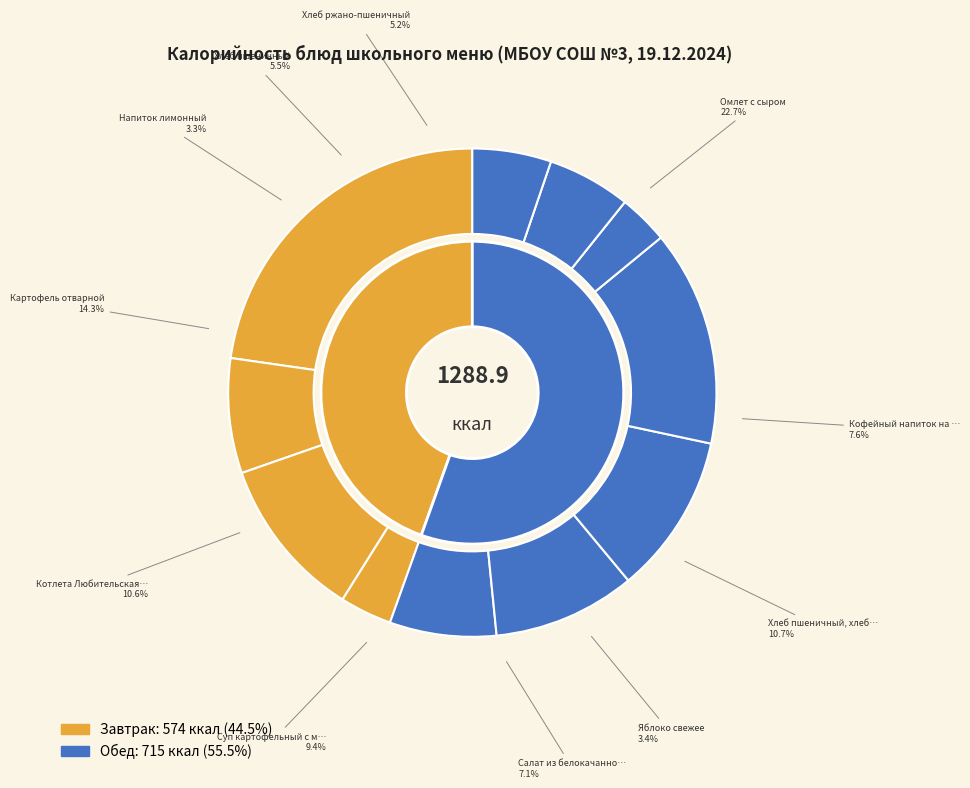

Is Котлета Любительская из минтая с маслом the majority of the pie?

No